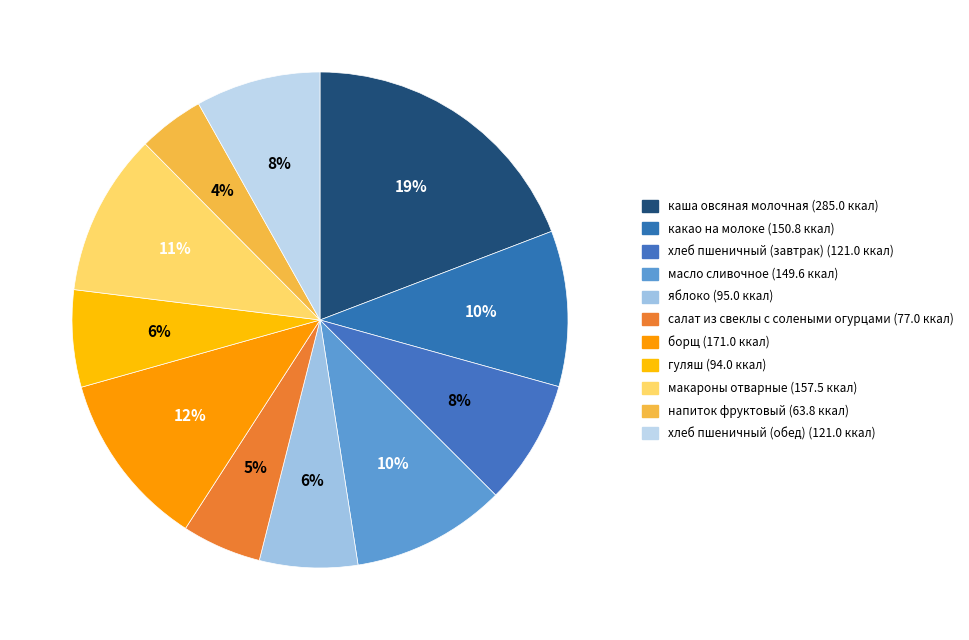

Rank the categories by value from highest to lowest.

каша овсяная молочная, борщ, макароны отварные, какао на молоке, масло сливочное, хлеб пшеничный (завтрак), хлеб пшеничный (обед), яблоко, гуляш, салат из свеклы с солеными огурцами, напиток фруктовый